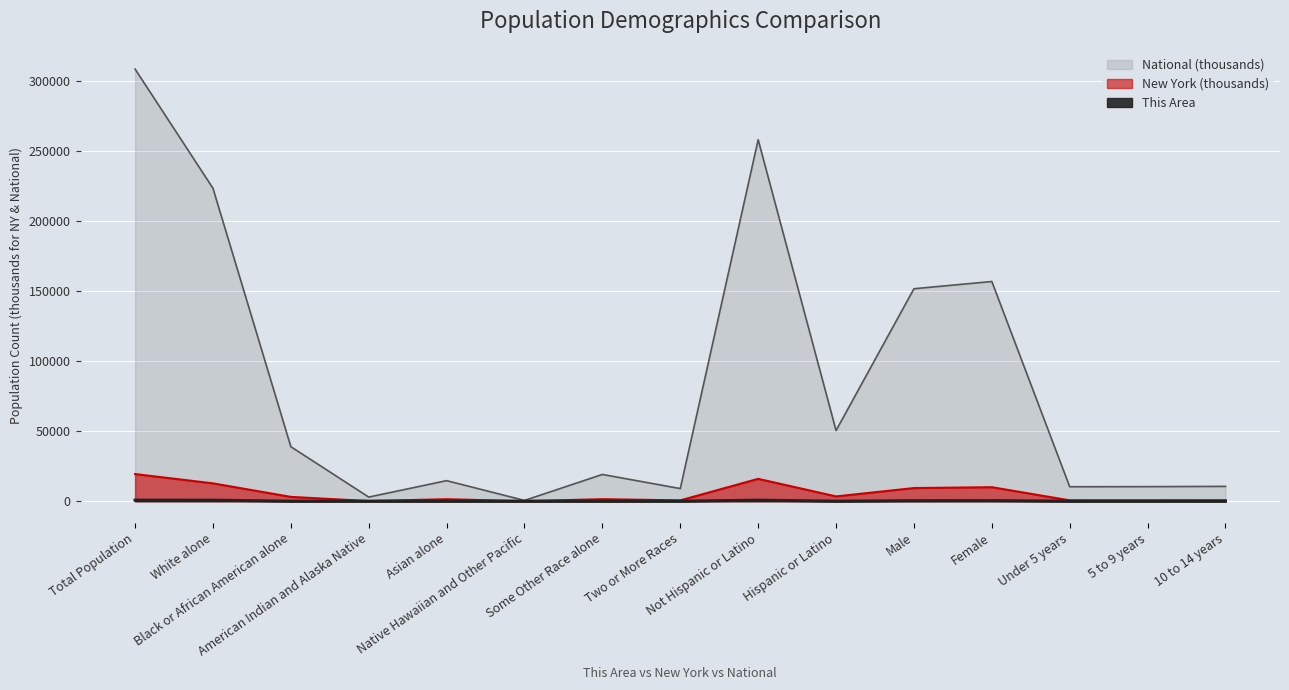

How many data points in This Area are less than 12?

6